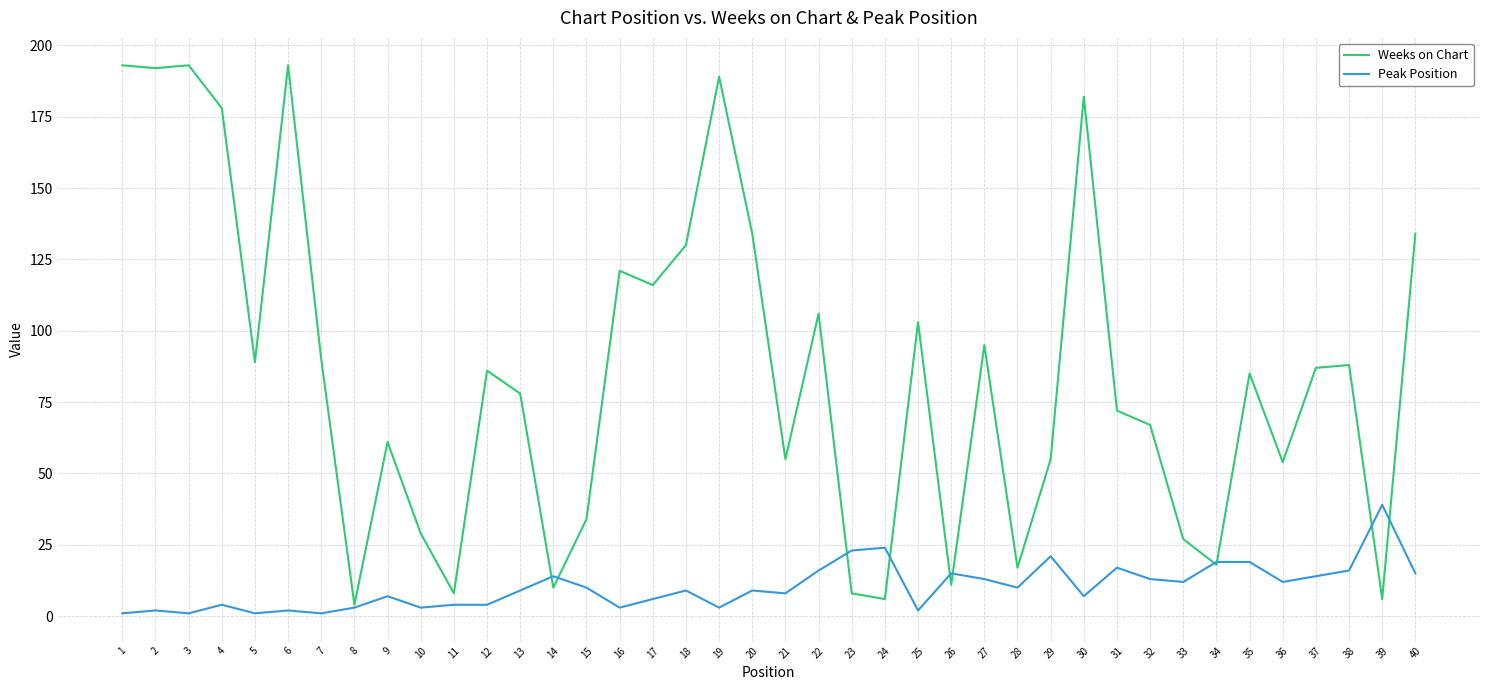

Rank the series at 27 from lowest to highest value.

Peak Position, Weeks on Chart